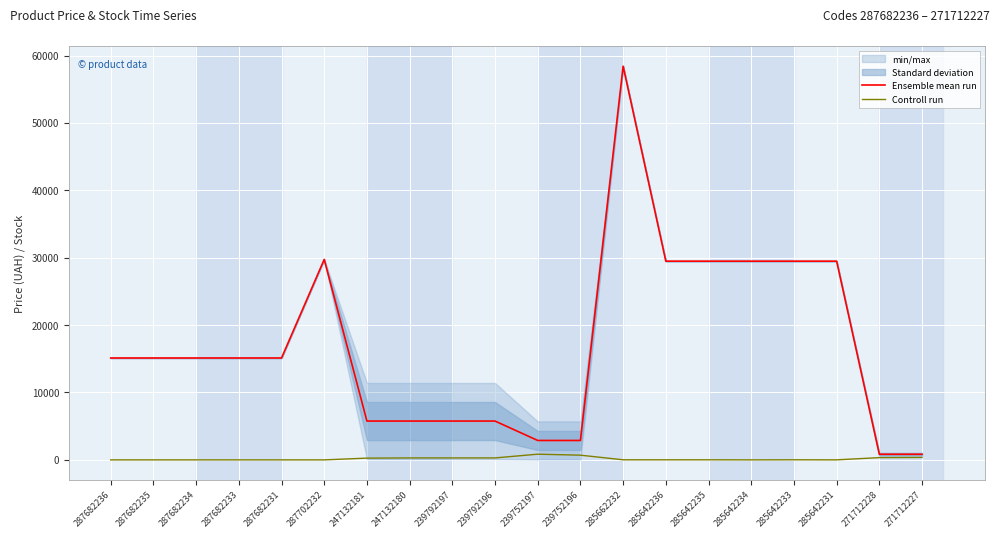

What is the label of the 11th point from the right?

239792196